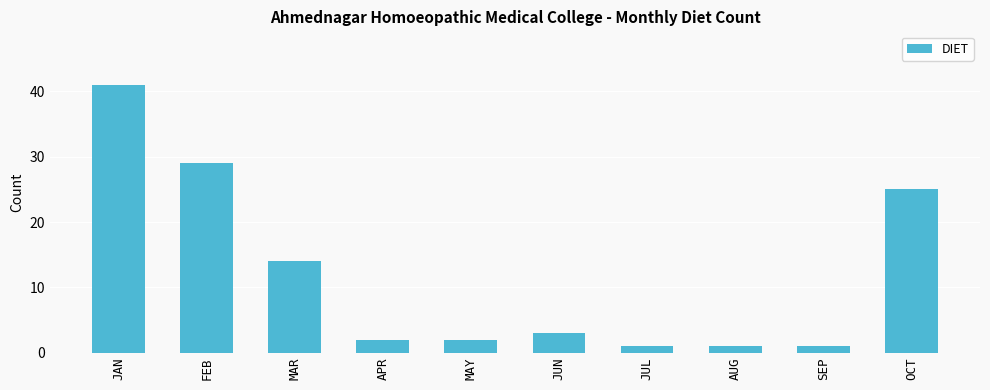

True or false: the data shows 14 at MAR.

True